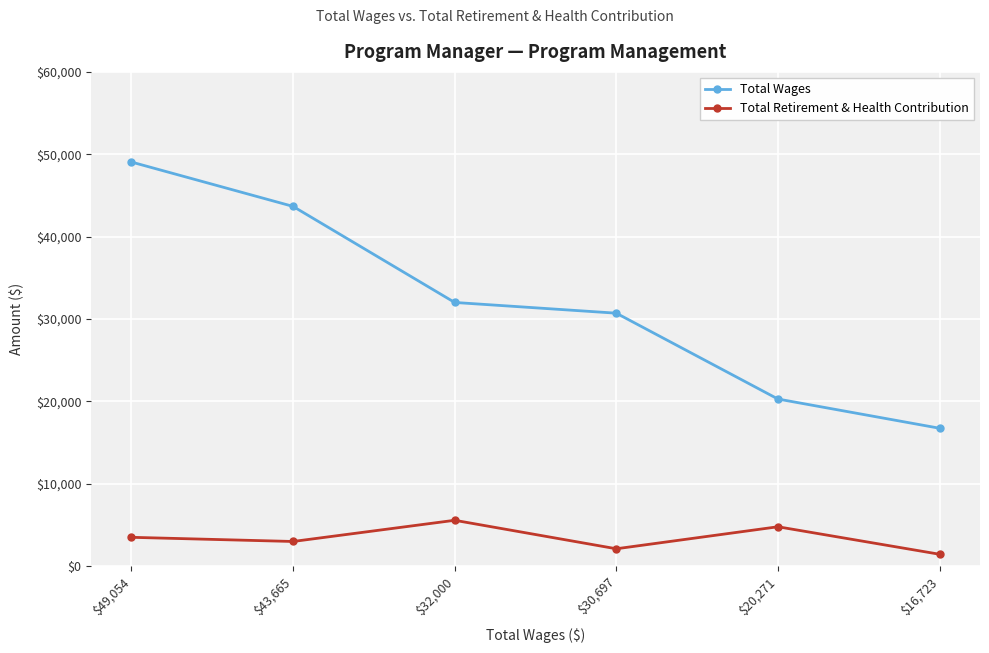

The value of Total Wages at $49,054 is 27887. True or false?

False